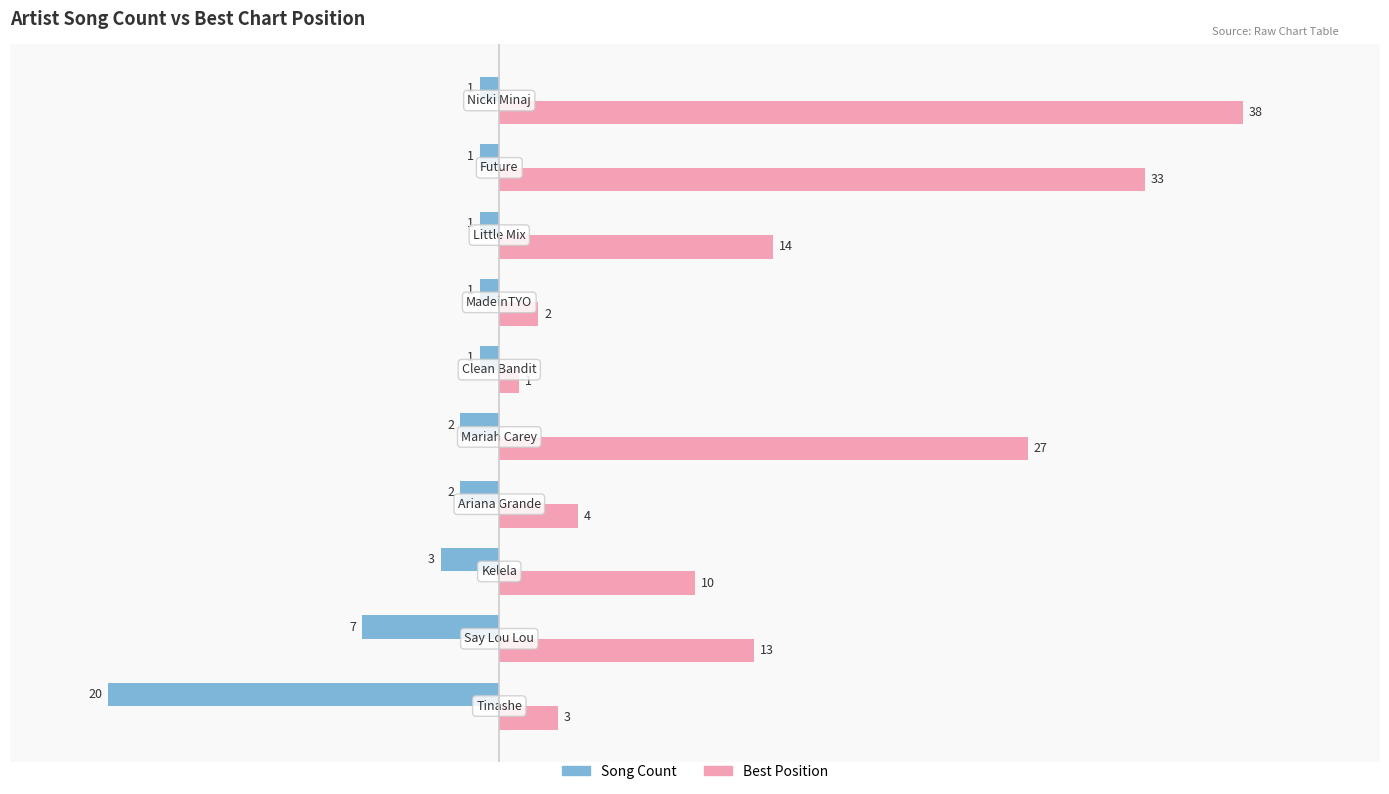

Which series has the largest range (max minus min)?

Best Position